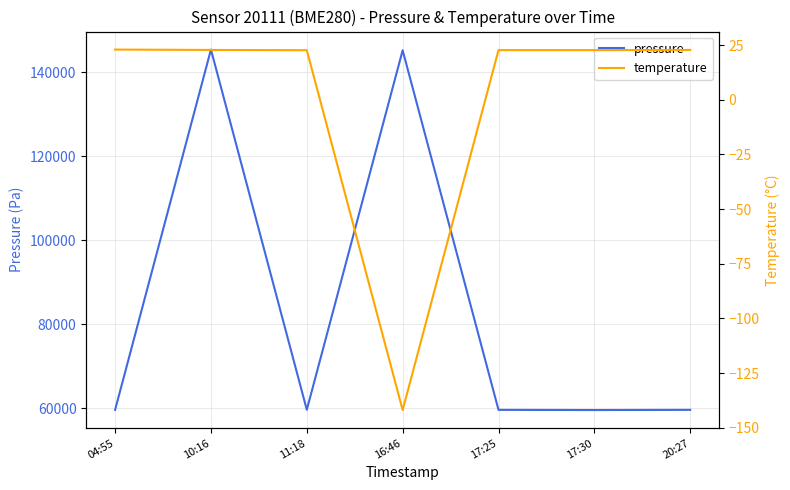

Reading left to right, list all the values displayed in this chart.

pressure: 59626.1	145441.5	59642.8	145271.8	59622.0	59580.5	59622.0
temperature: 22.9	22.8	22.6	-141.9	22.7	22.7	22.8